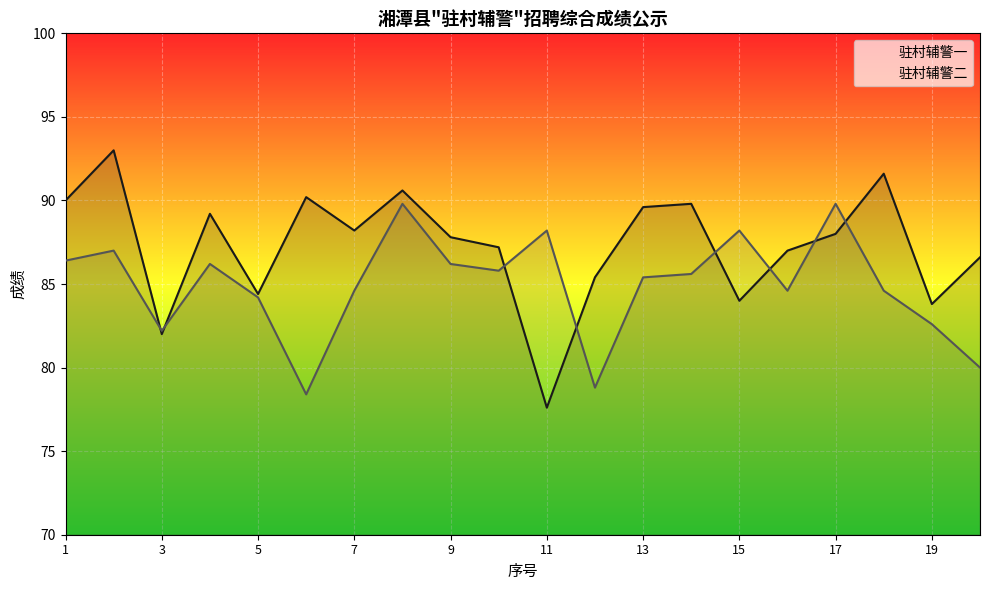

Which category has the highest value across all series?

2